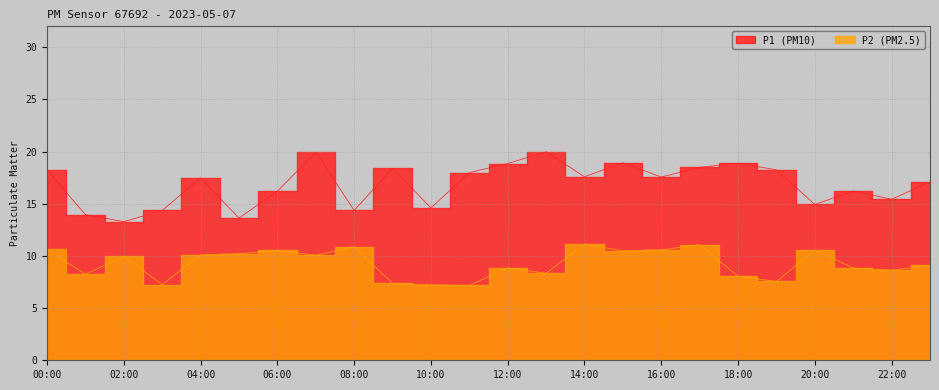

Which series has the largest total across all categories?

P1